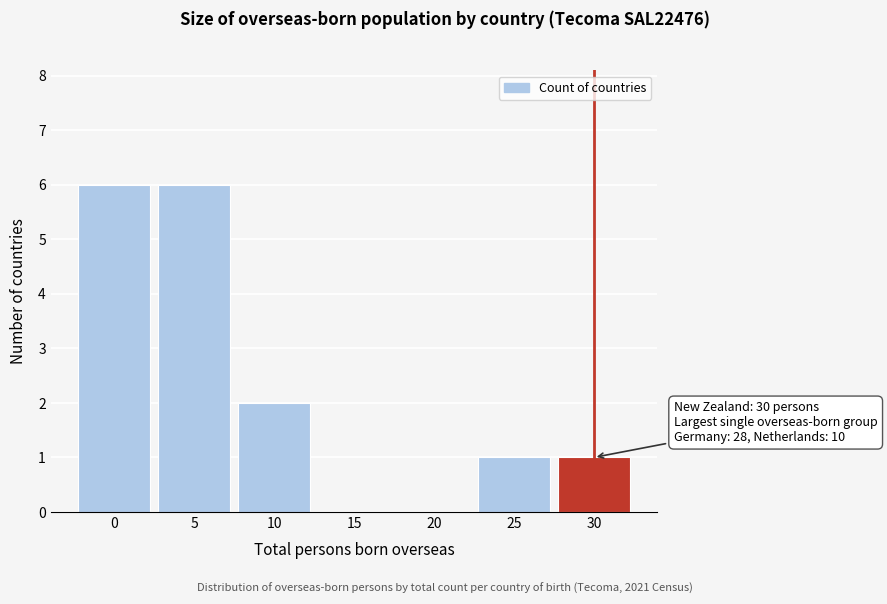

Reading right to left, extract all data points from this chart.

30=1	25=1	20=0	15=0	10=2	5=6	0=6